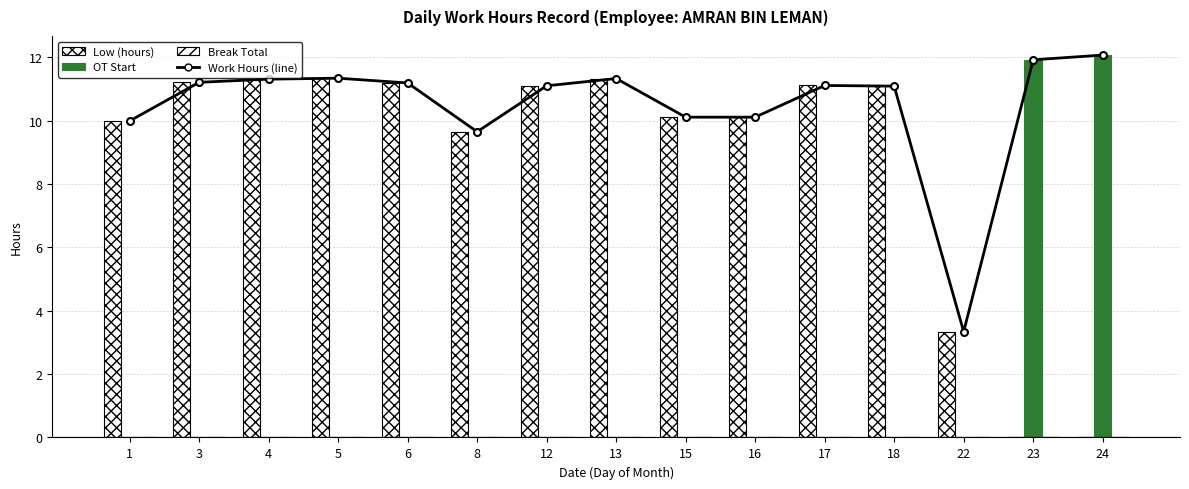

At which category is the sum across all series the highest?

24